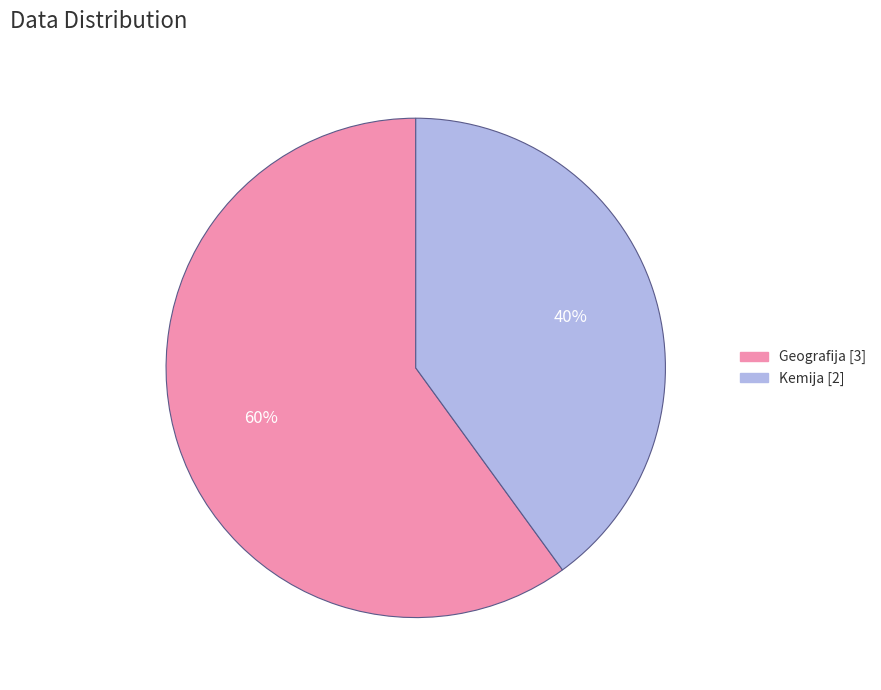

To the nearest percent, what is the average slice percentage?

50%